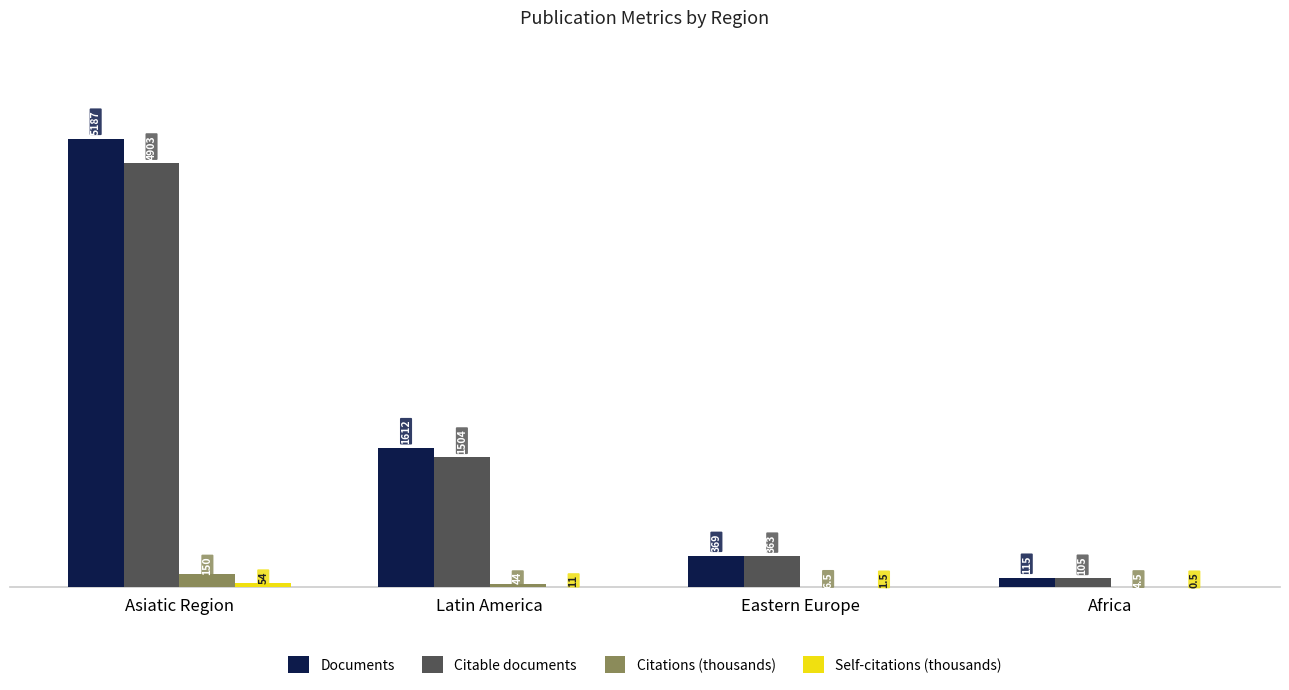

How many data points does each series have?

4